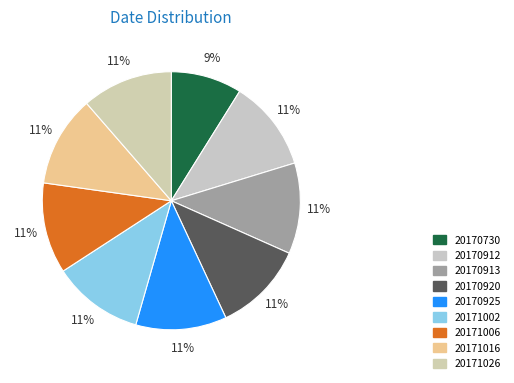

Is 20171026 the majority of the pie?

No